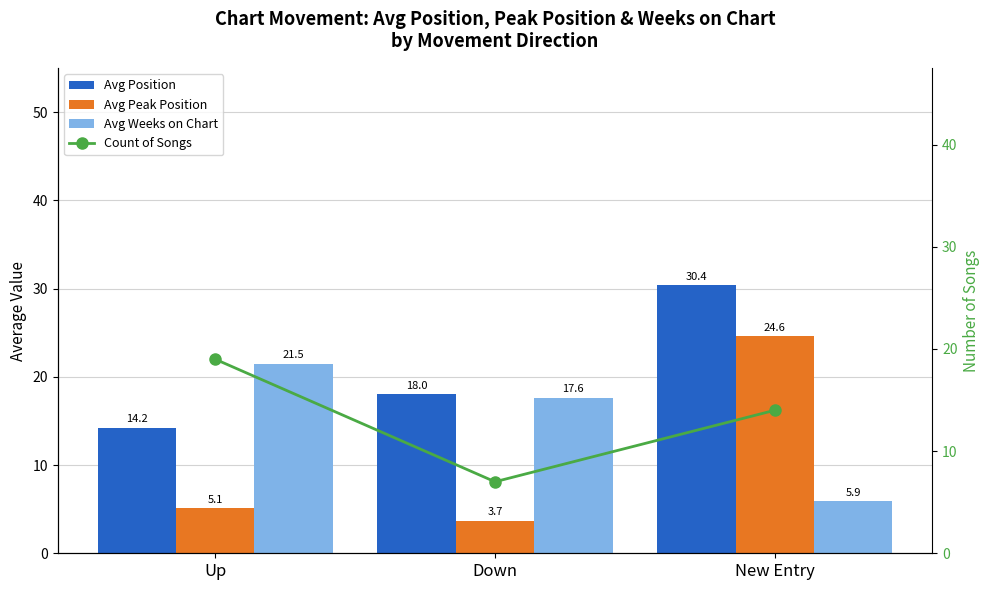

Between Up and New Entry, which is larger?

New Entry